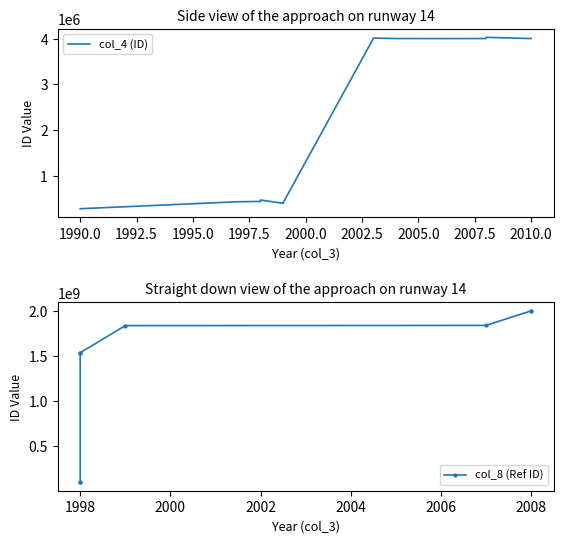

Is this an area chart (filled region under the line)?

No